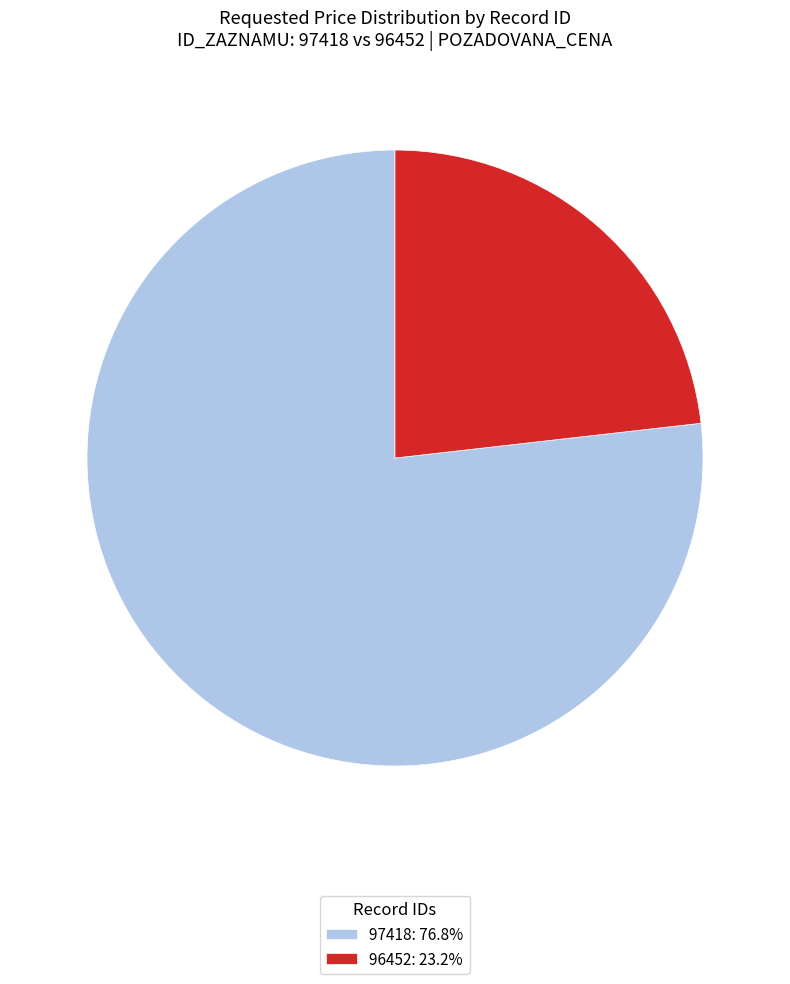

What is the ratio of the value at 97418: 76.8% to the value at 96452: 23.2%?

3.3